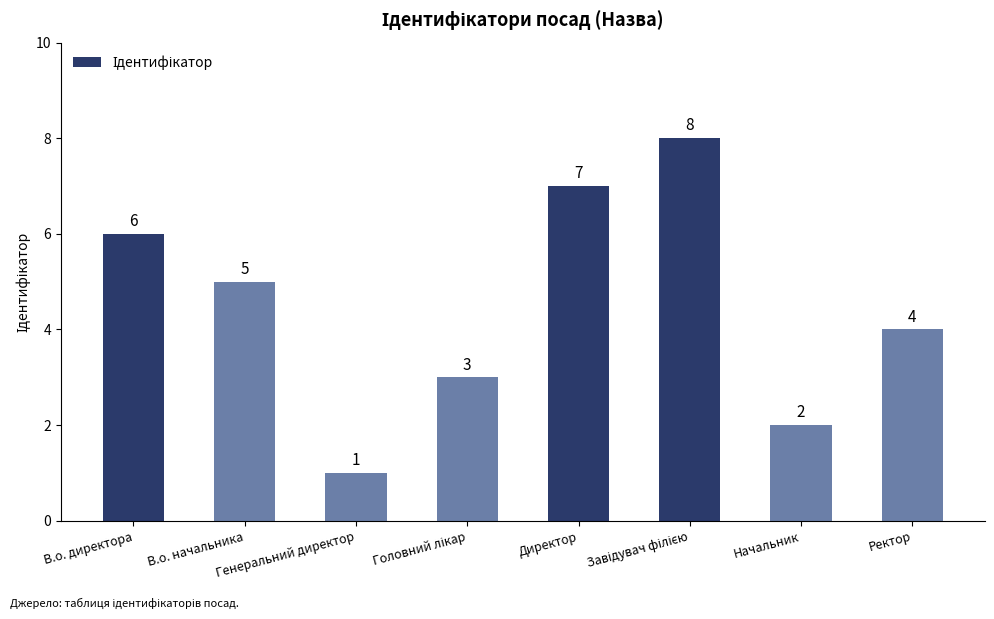

What is the label of the 8th bar from the left?

Ректор